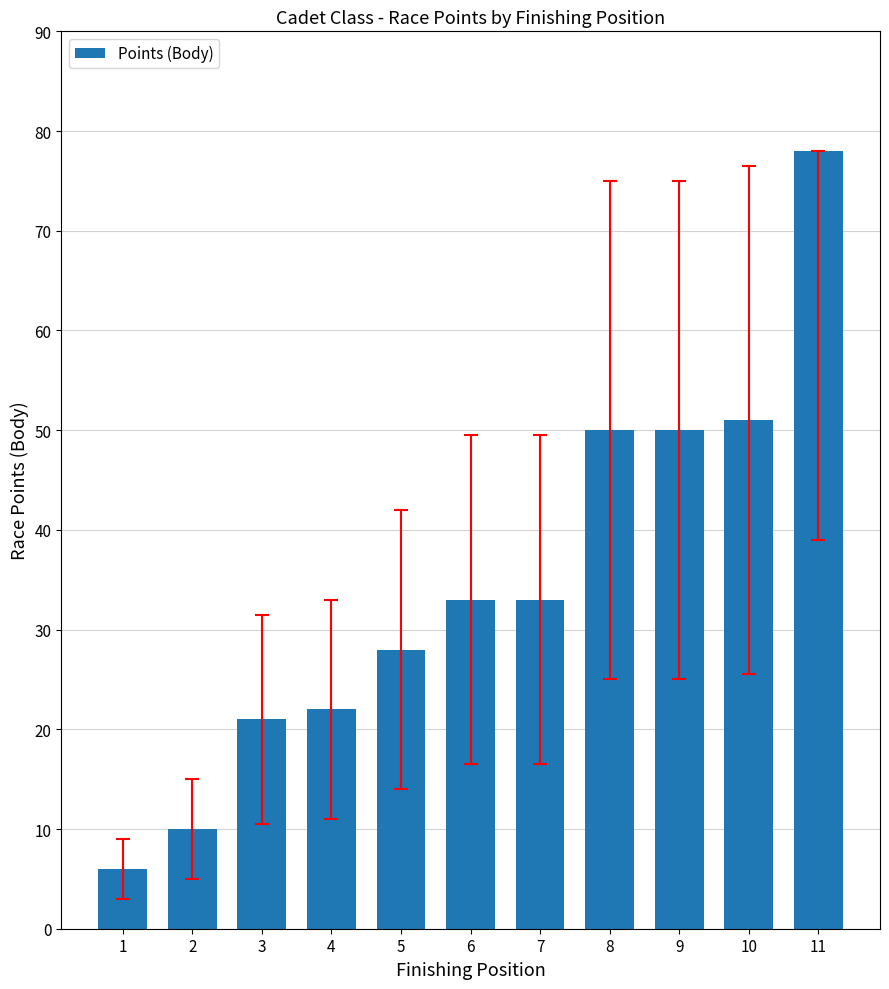

How many categories are shown in the chart?

11